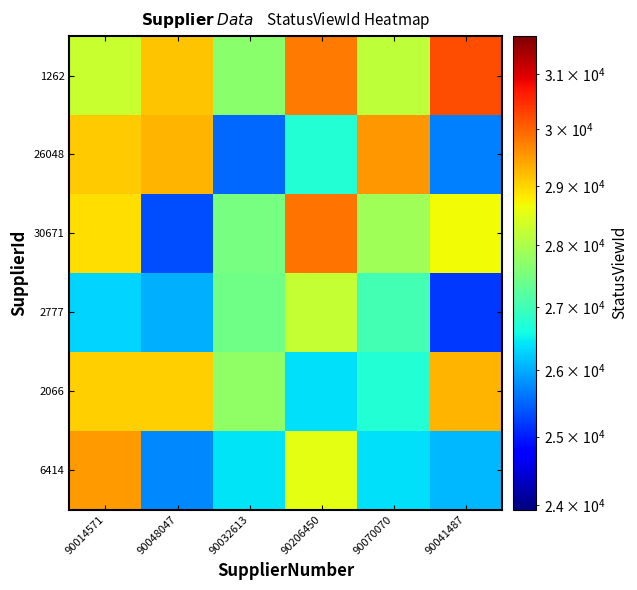

Which has a higher value, 90014571 or 90041487?

90014571